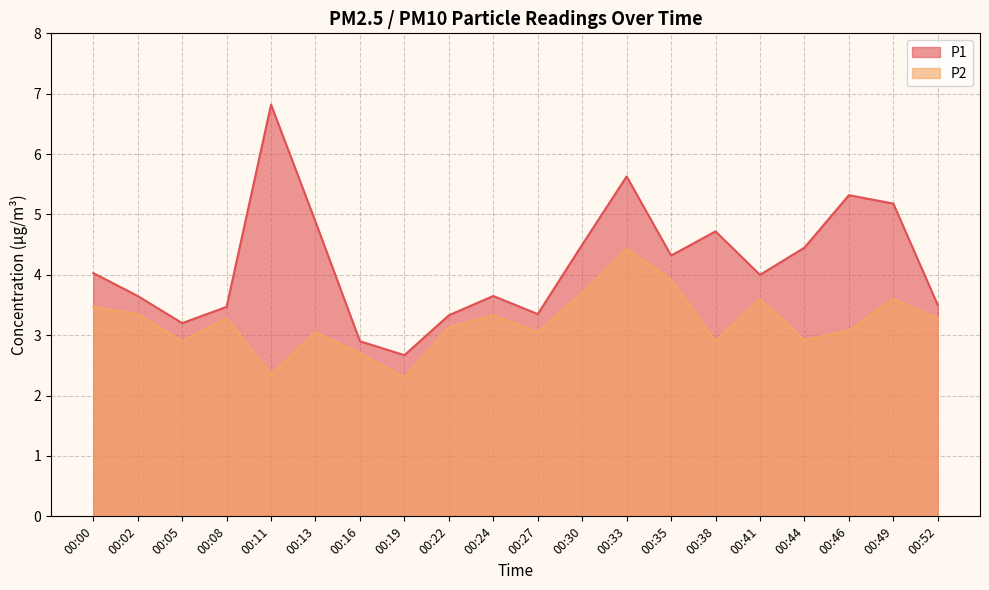

What is the value of the P1 point at the 16th from the left?

4.0